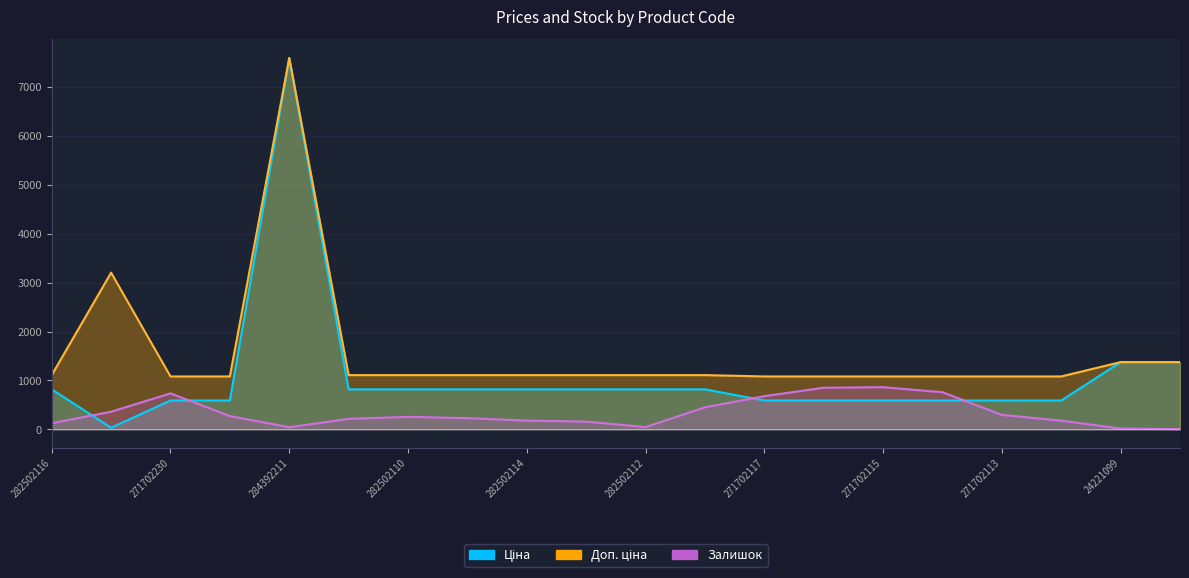

In Залишок, how many points are higher than both neighbors (excluding endpoints)?

3